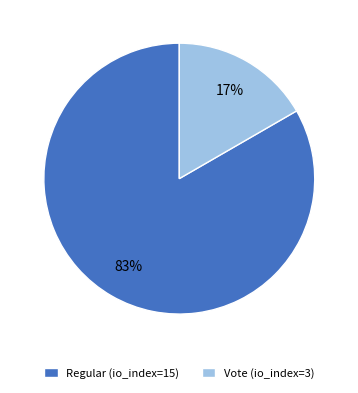

Is it true that Regular (io_index=15) is 83% of the pie?

True